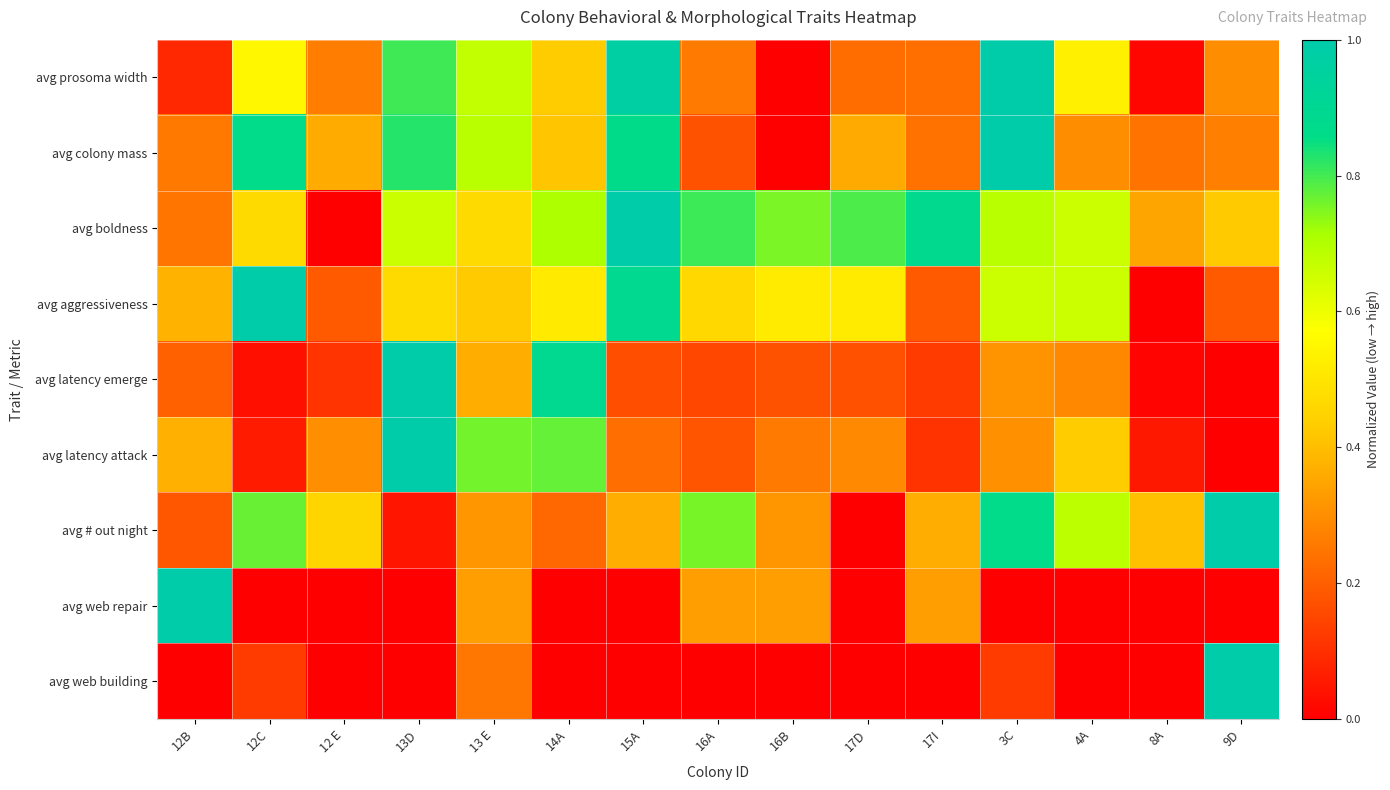

At which category is the sum across all series the highest?

3C